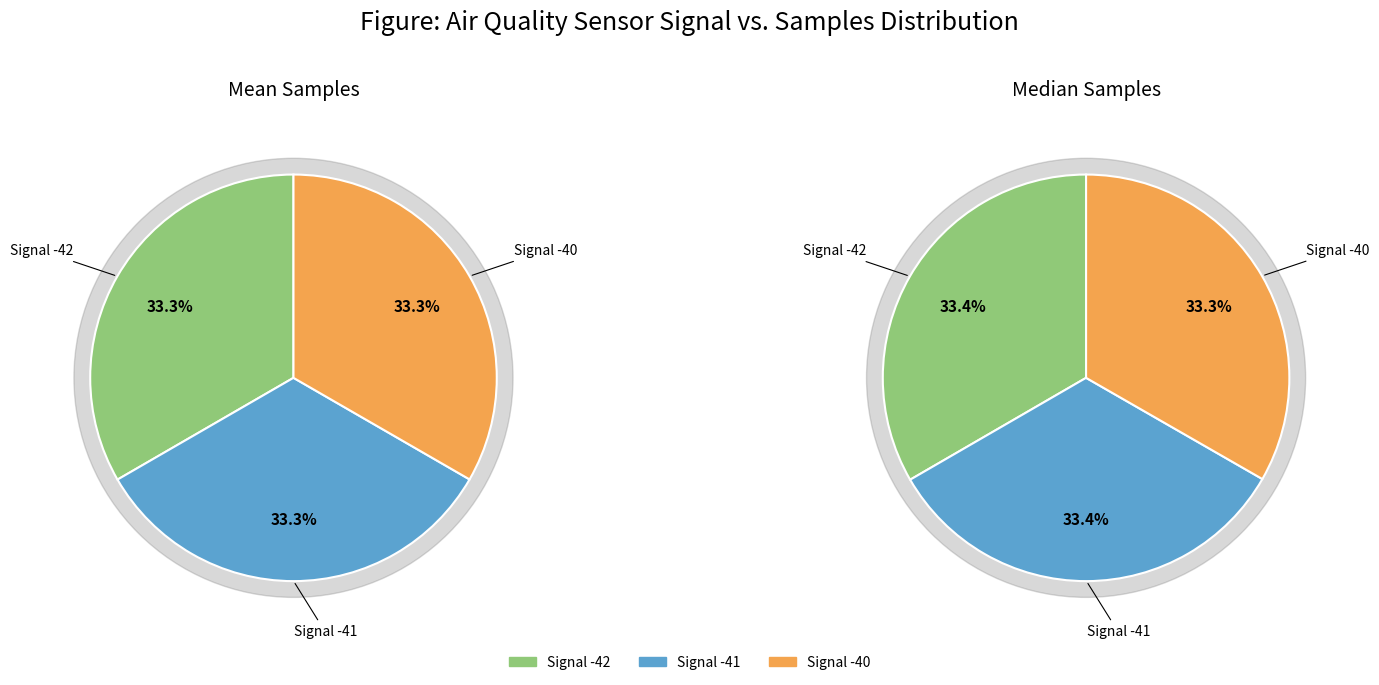

Does 28 represent more than half of the total?

No